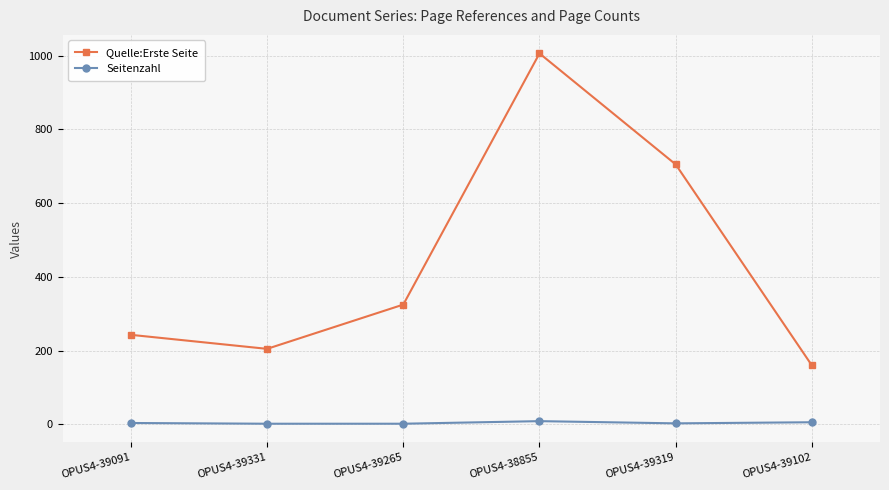

Which series changed the most between OPUS4-39265 and OPUS4-38855?

Quelle:Erste Seite